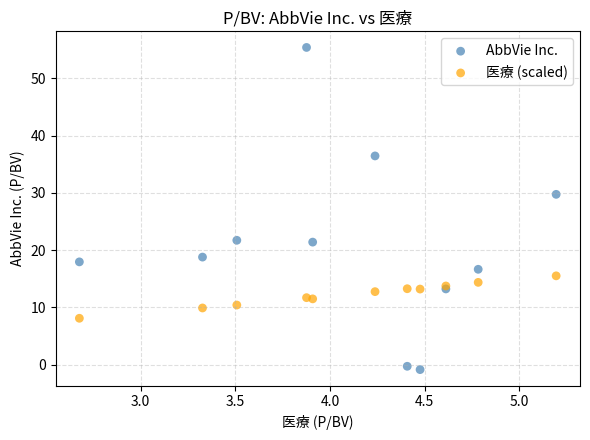

What are all the series names shown in the legend?

AbbVie Inc., 医療 (scaled)